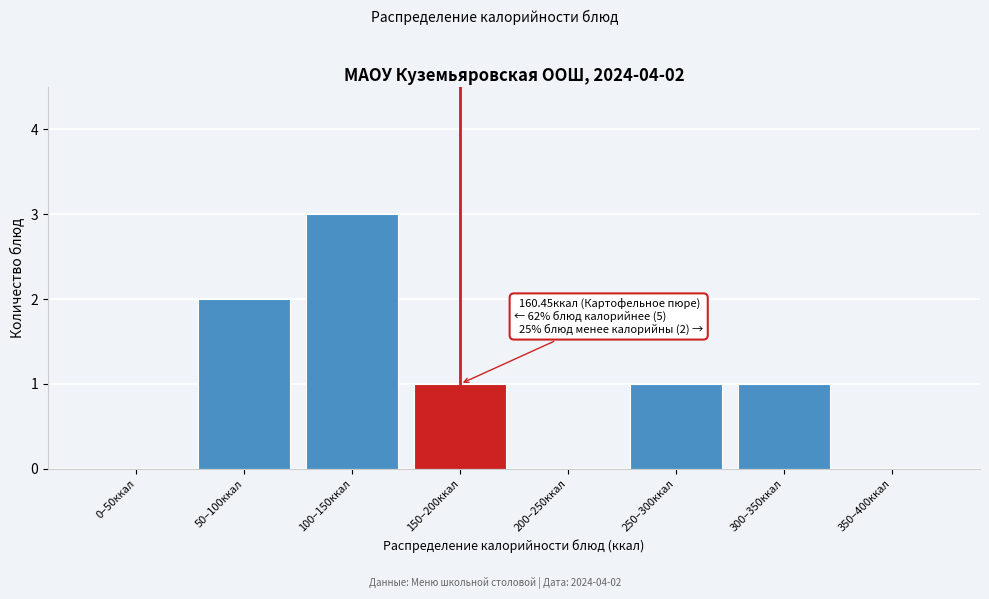

Reading left to right, extract all data points from this chart.

0–50ккал=0	50–100ккал=2	100–150ккал=3	150–200ккал=1	200–250ккал=0	250–300ккал=1	300–350ккал=1	350–400ккал=0